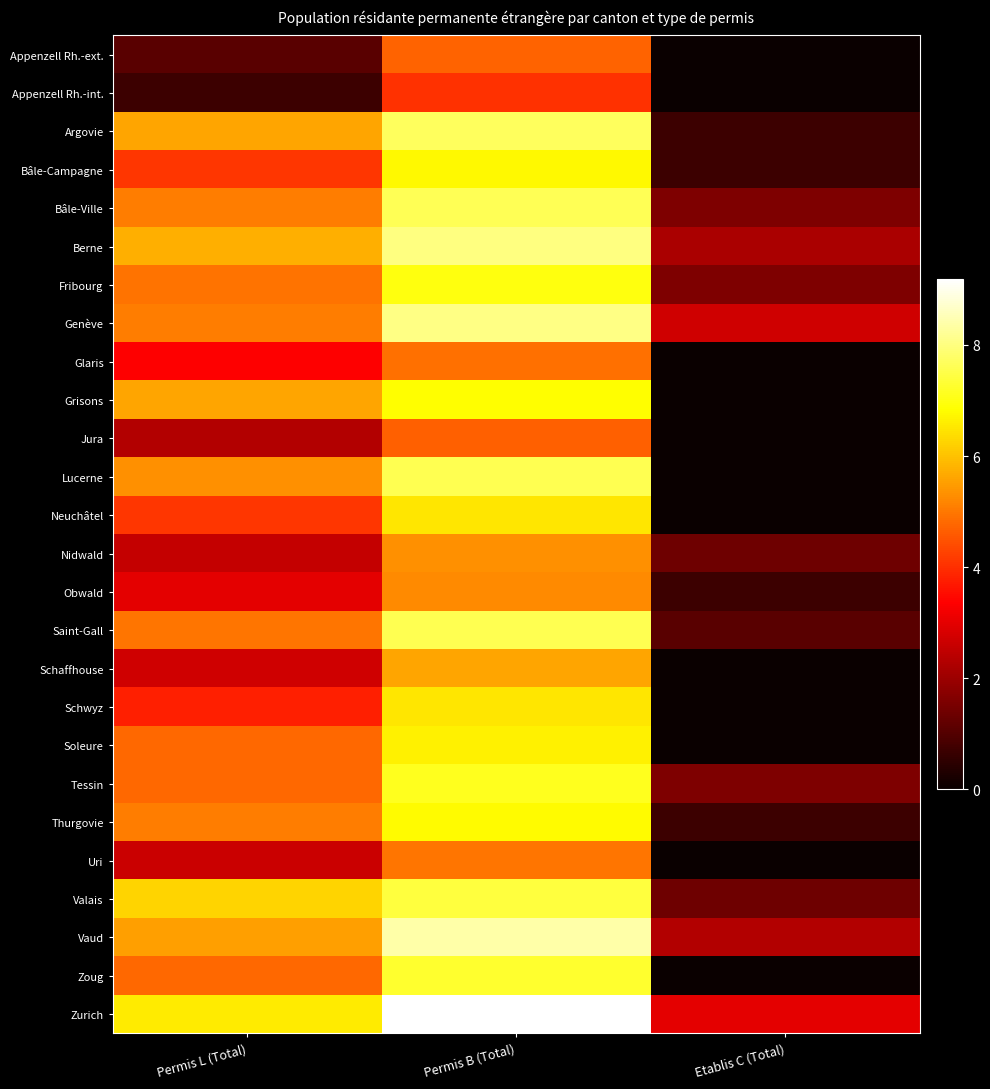

Which label corresponds to the largest value in the chart?

Permis B (Total)